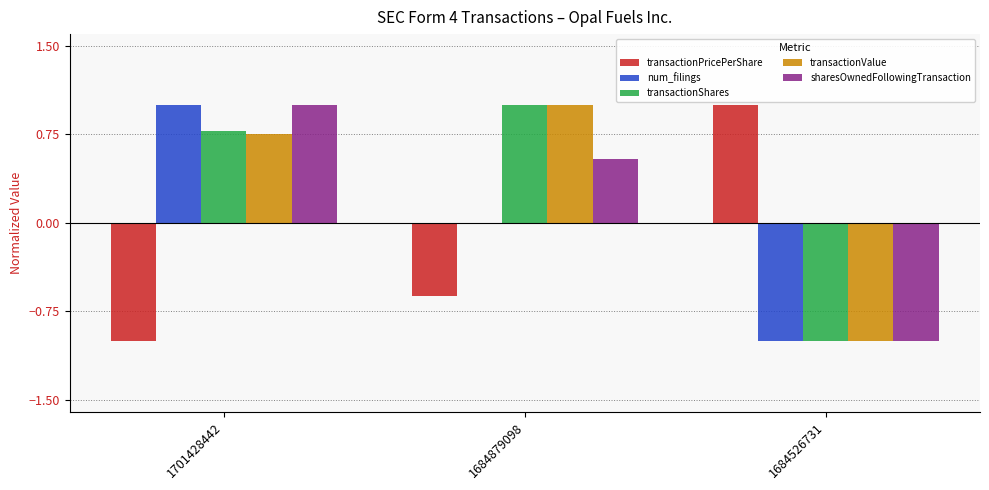

At which category is the sum across all series the highest?

1701428442